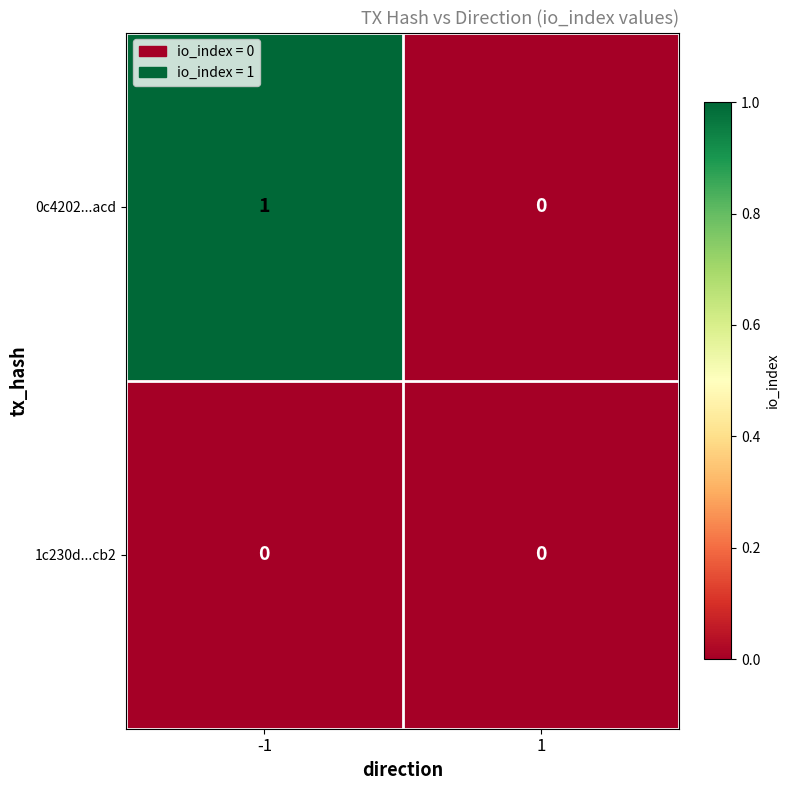

True or false: 0c4202...acd has a value of 0 at 1.

True